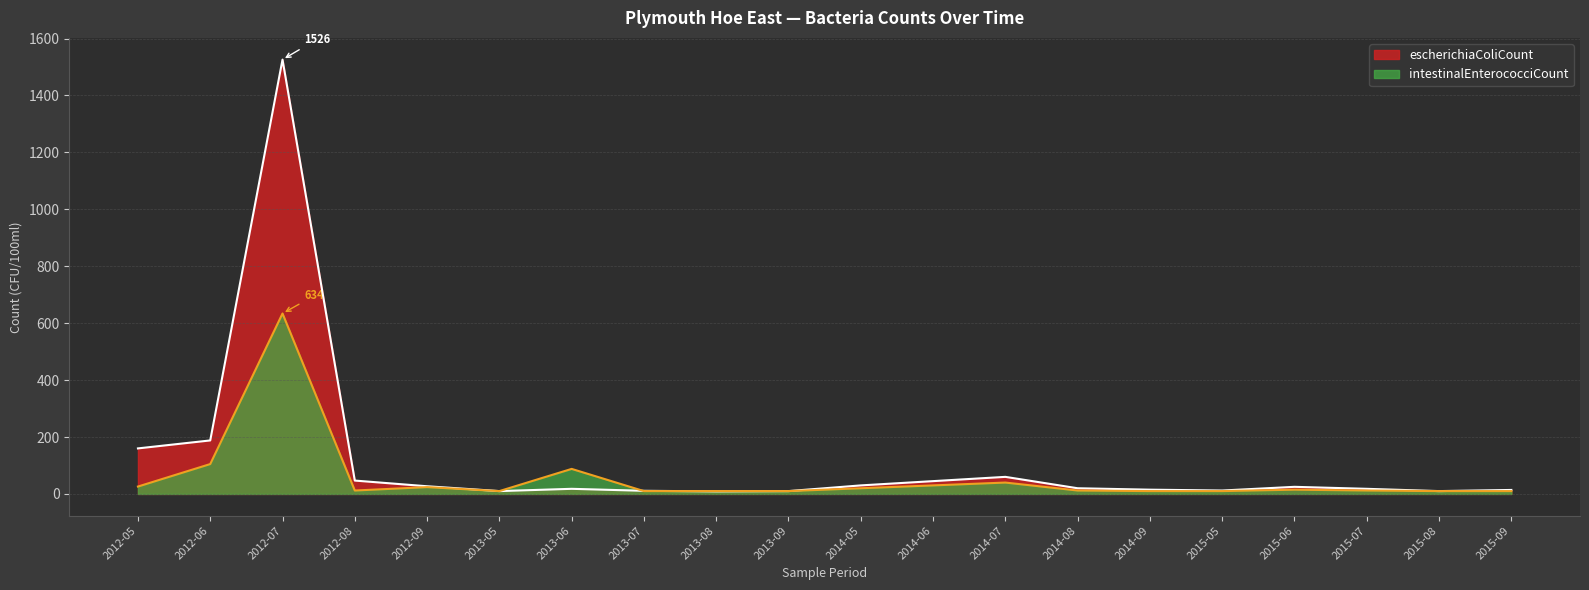

True or false: intestinalEnterococciCount has more than 1 points higher than both neighbors.

True